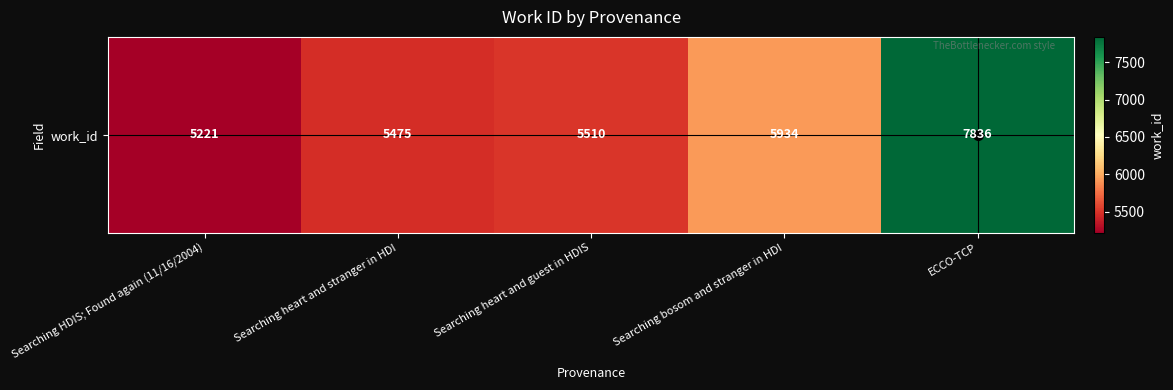

At which label does the data first exceed 5510?

Searching bosom and stranger in HDI